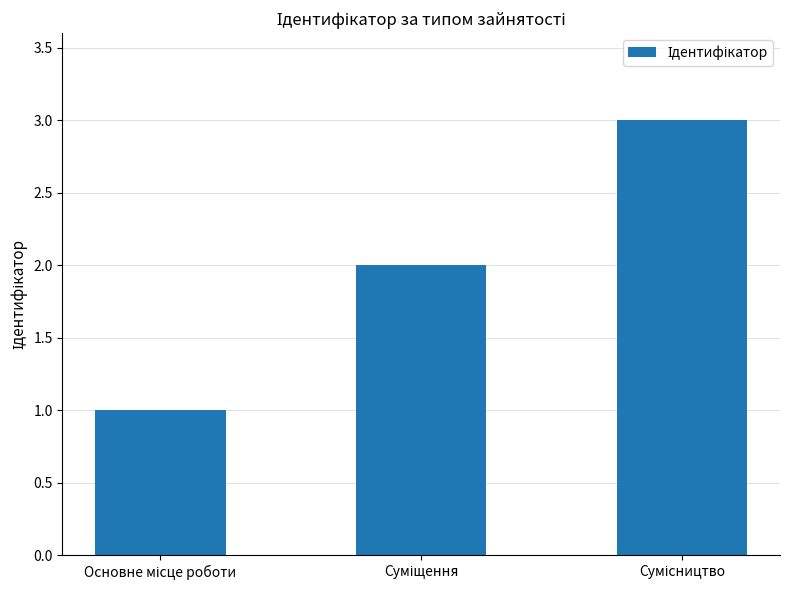

What is the sum of all values?

6